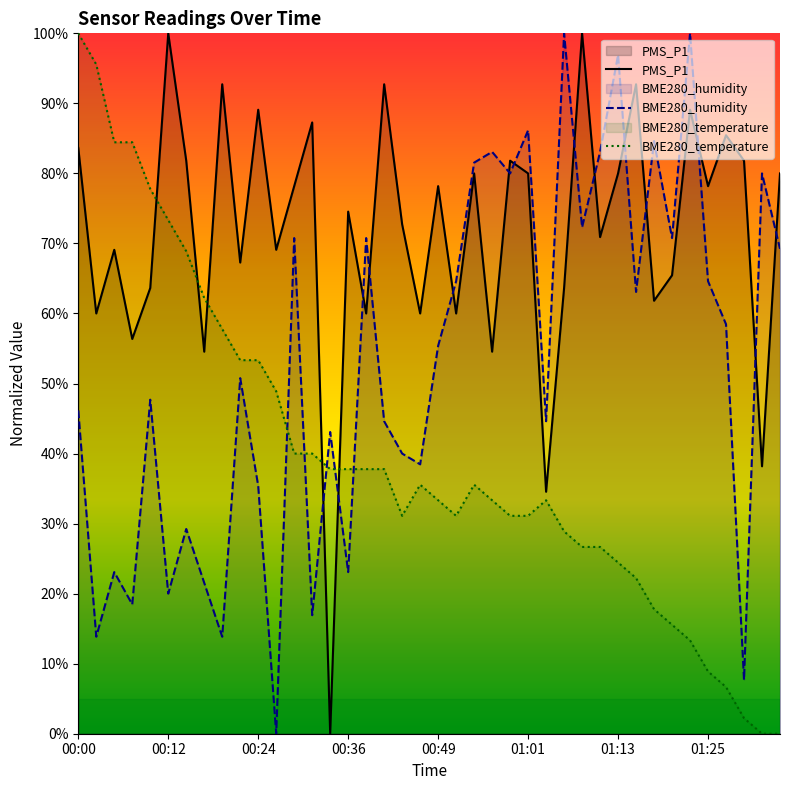

How many distinct data groups are displayed?

3